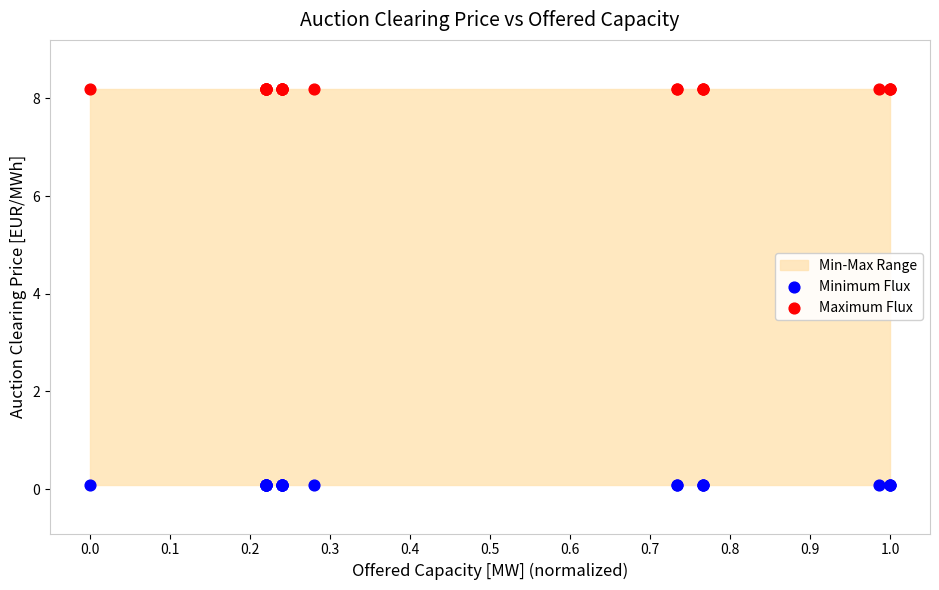

Which series contains the lowest Y value?

Minimum Flux